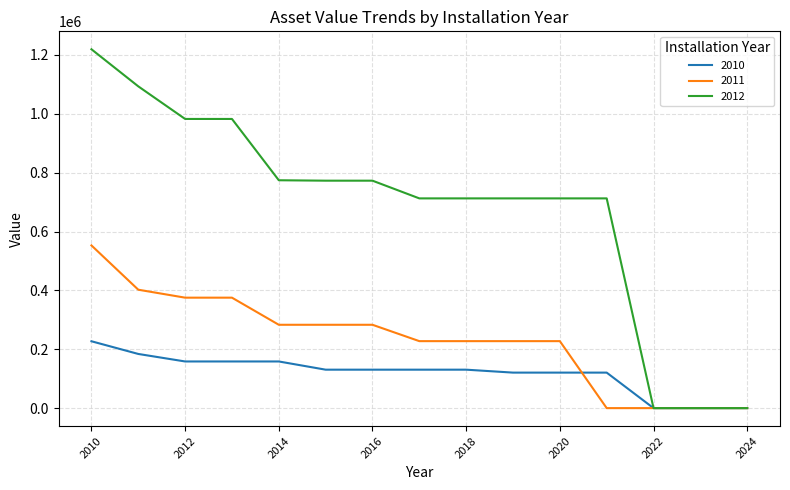

Rank the series by their maximum value, from lowest to highest.

2010, 2011, 2012